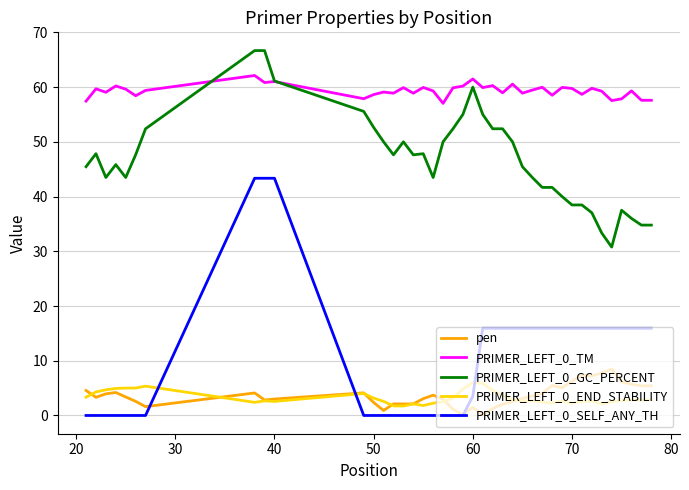

What is the greatest value displayed?

66.7